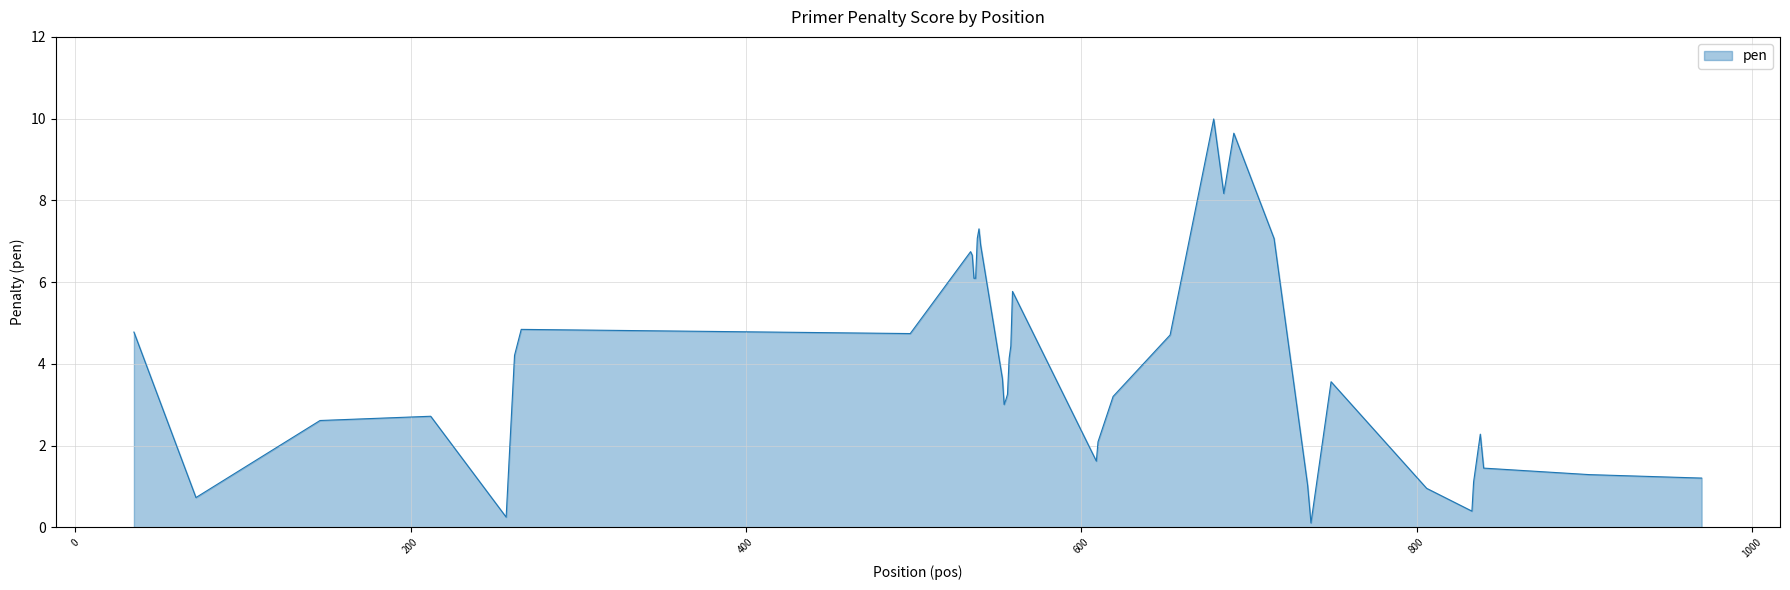

What is the greatest value displayed?

10.0